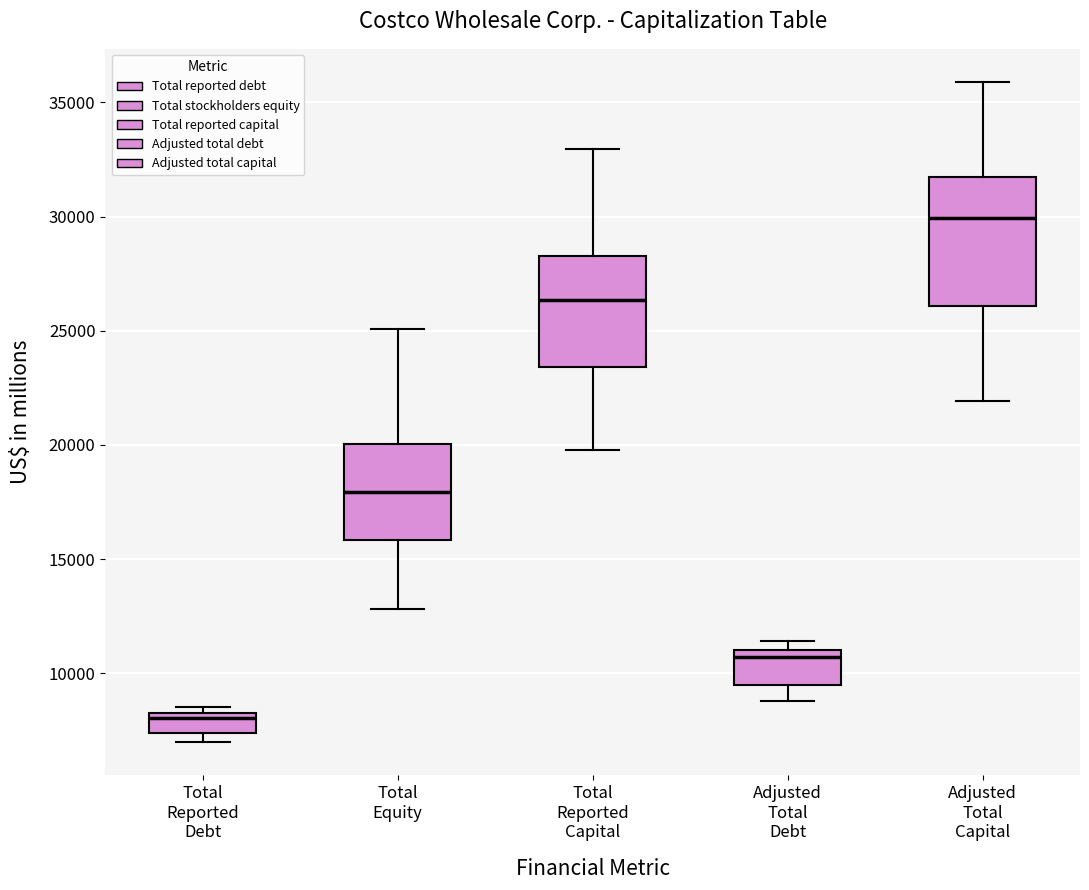

Where is the upper edge of the box for Total Equity on the y-axis? The values are not printed on the chart, so give them approximately, as read against the axis.

20000